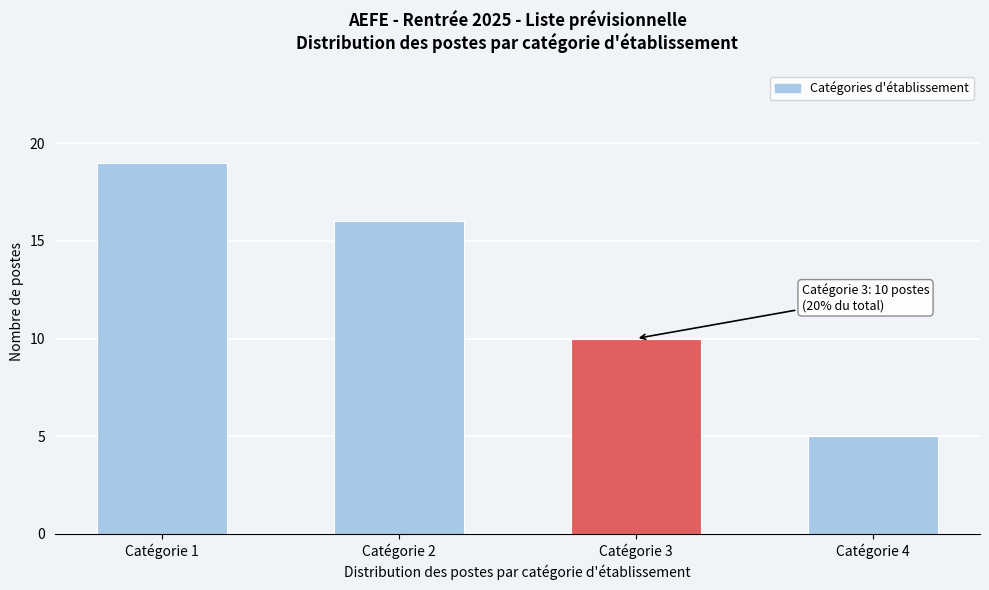

Reading left to right, list all the values displayed in this chart.

Catégorie 1=19	Catégorie 2=16	Catégorie 3=10	Catégorie 4=5